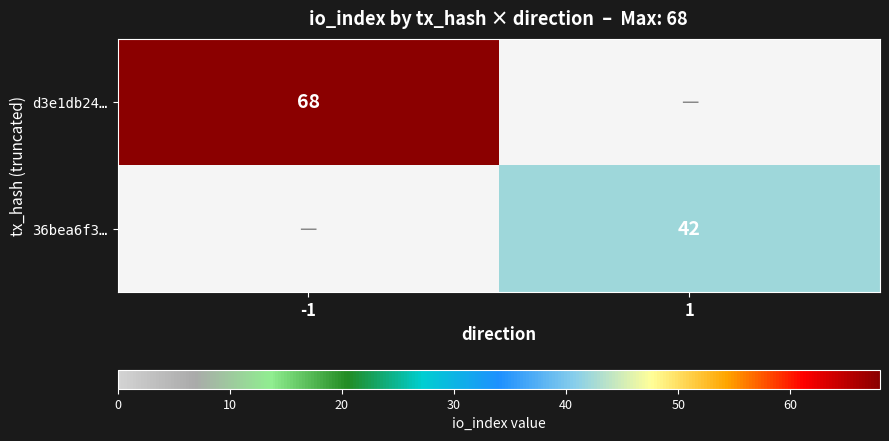

The value of d3e1db24… at -1 is 68. True or false?

True